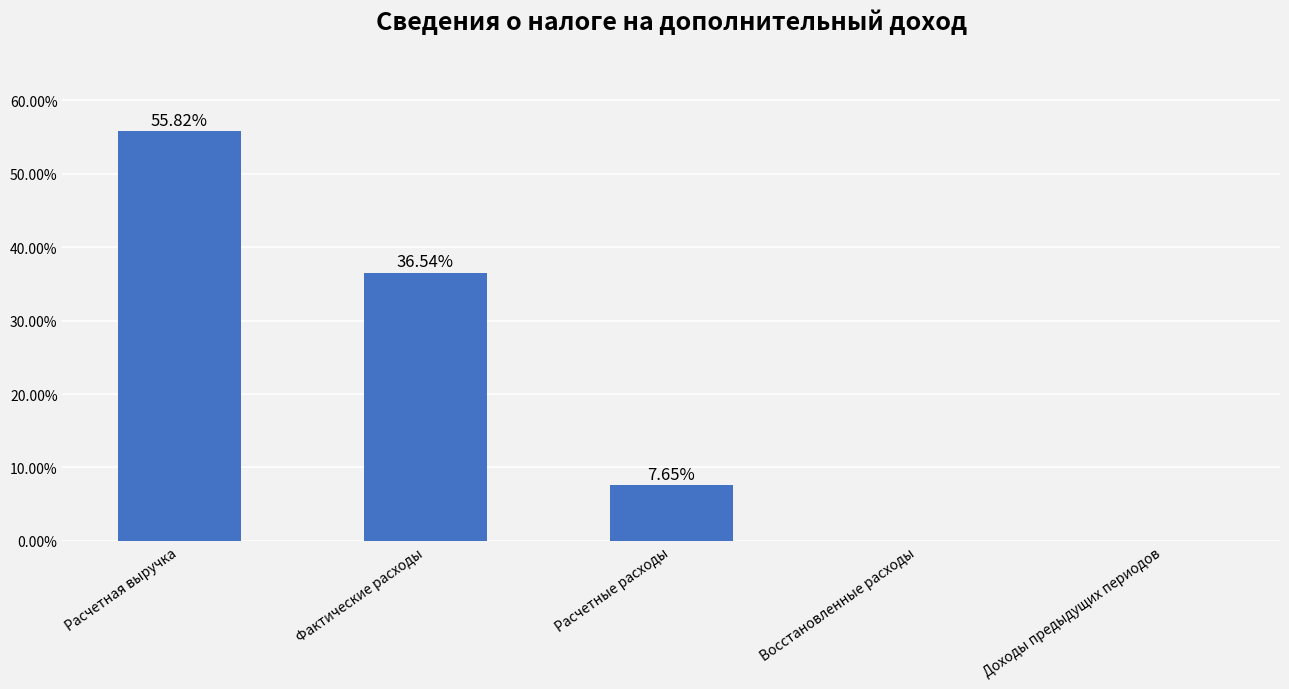

At which category does the chart reach its peak across all series?

Расчетная выручка